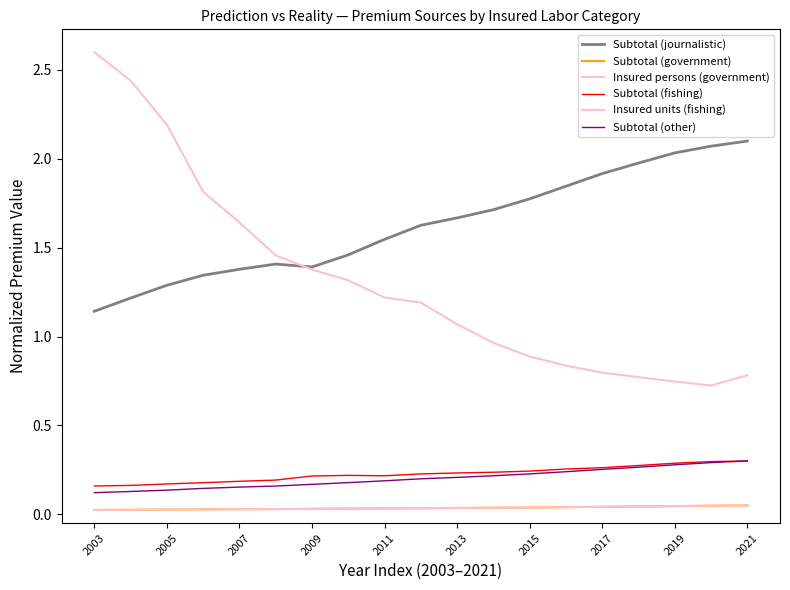

At which category is the sum across all series the highest?

2003